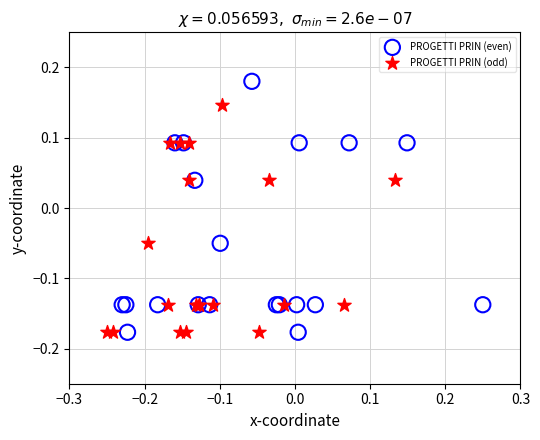

Which series reaches the maximum Y coordinate?

PROGETTI PRIN (even)